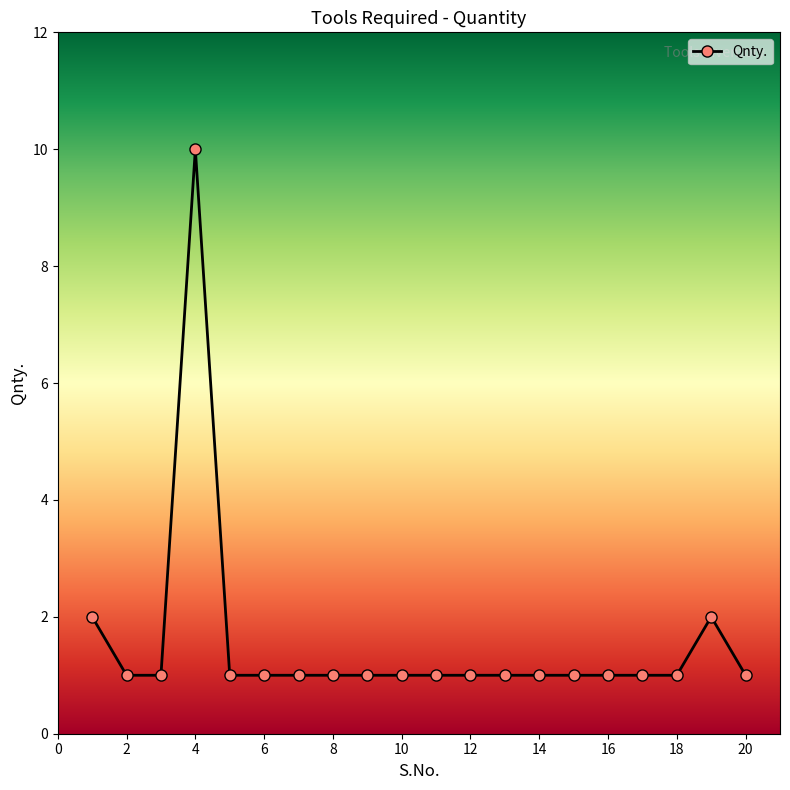

True or false: the data has more than 1 interior local peaks.

True